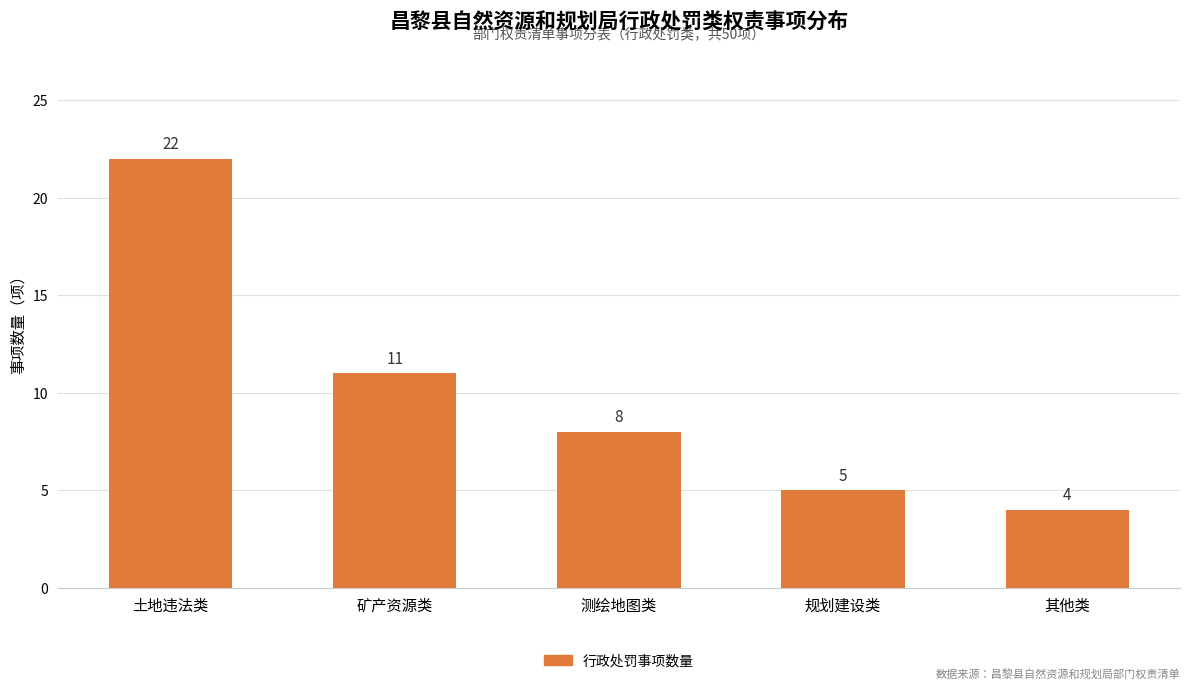

Is it true that the value at 测绘地图类 is 12?

False